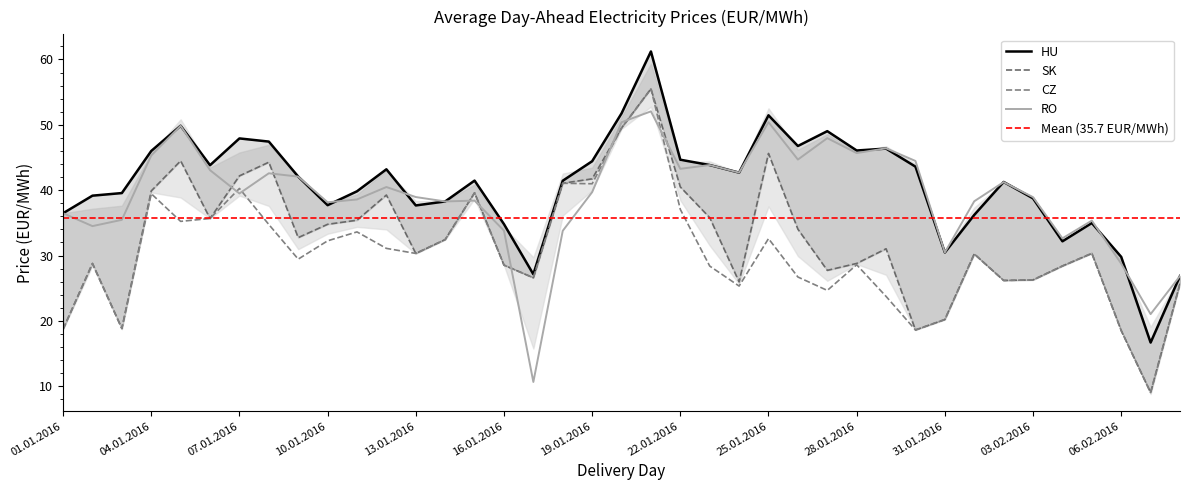

Which series has the largest total across all categories?

HU